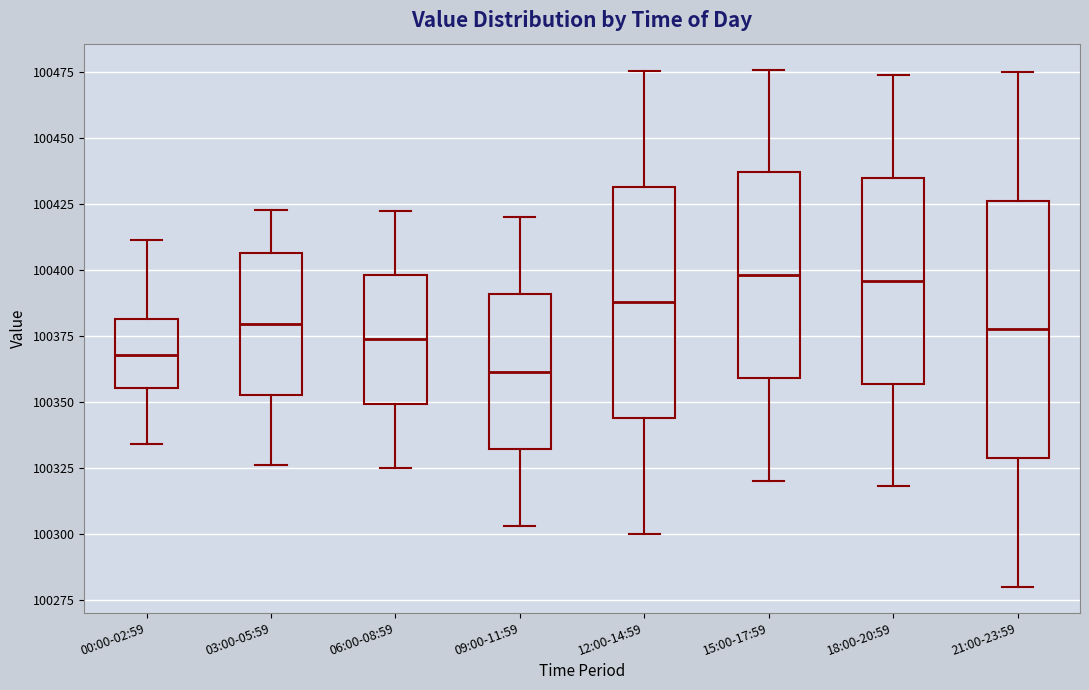

Where does the upper whisker of the box for 15:00-17:59 end on the y-axis? The values are not printed on the chart, so give them approximately, as read against the axis.

100475